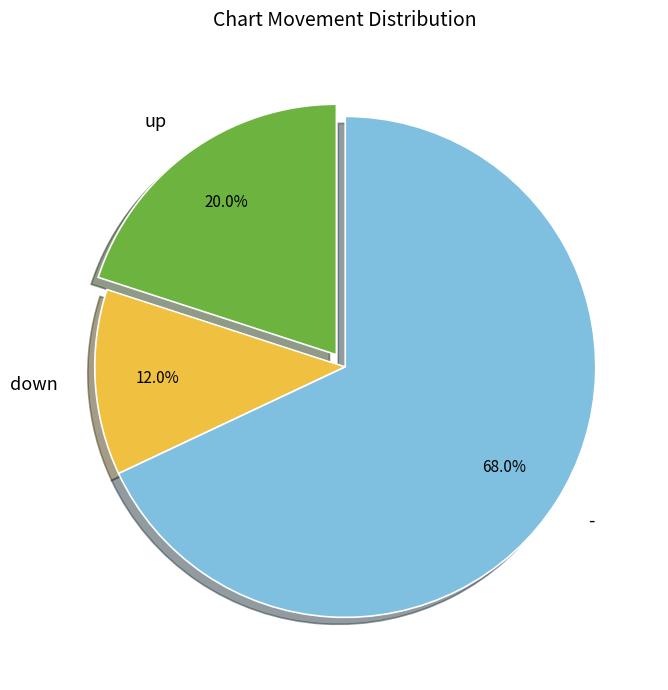

Rank the categories by value from lowest to highest.

down, up, -